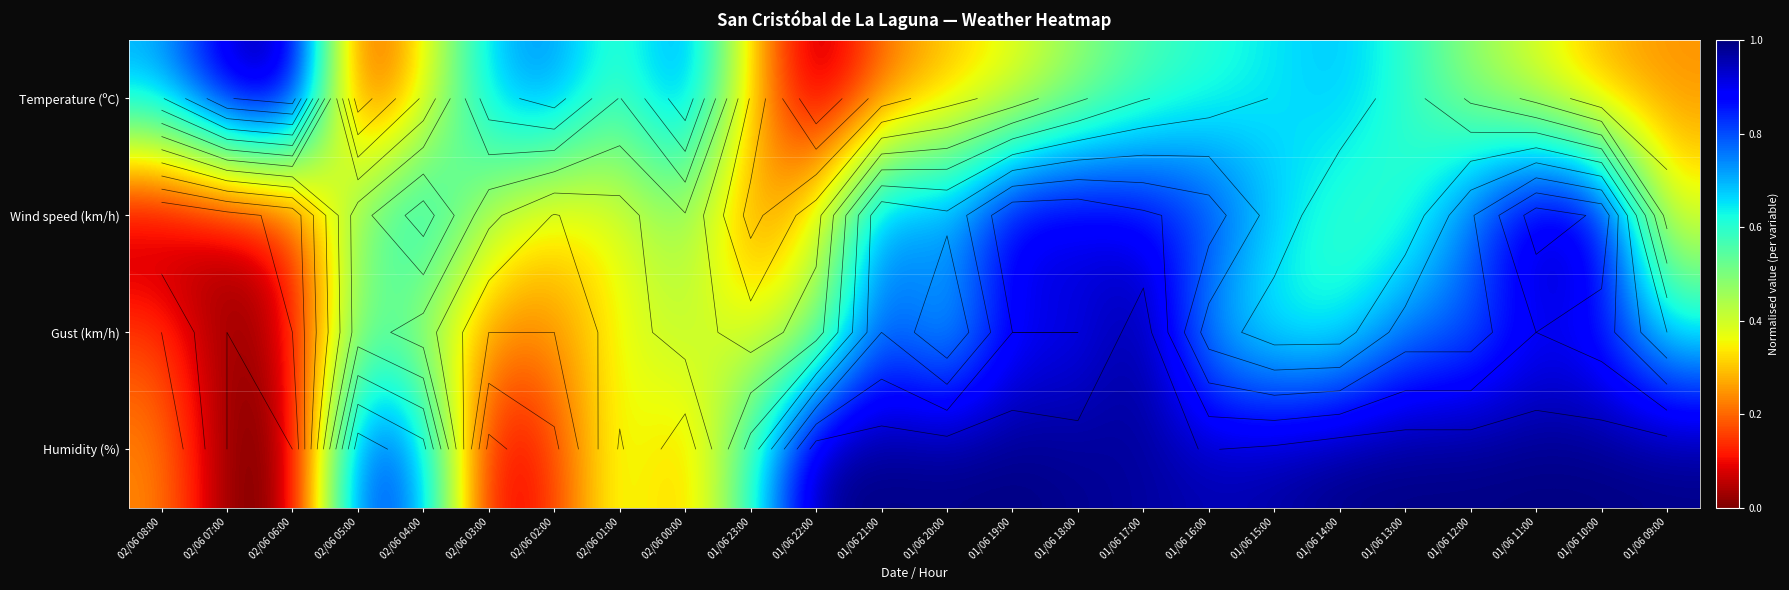

At which label is Humidity (%) closest to 0?

02/06 07:00